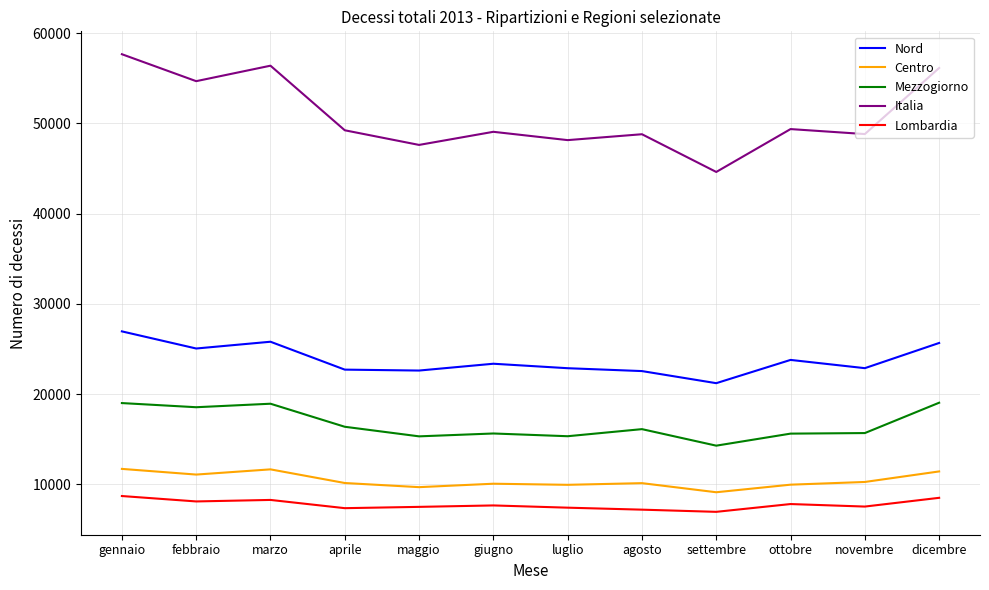

At which label does Lombardia first exceed 7662?

gennaio